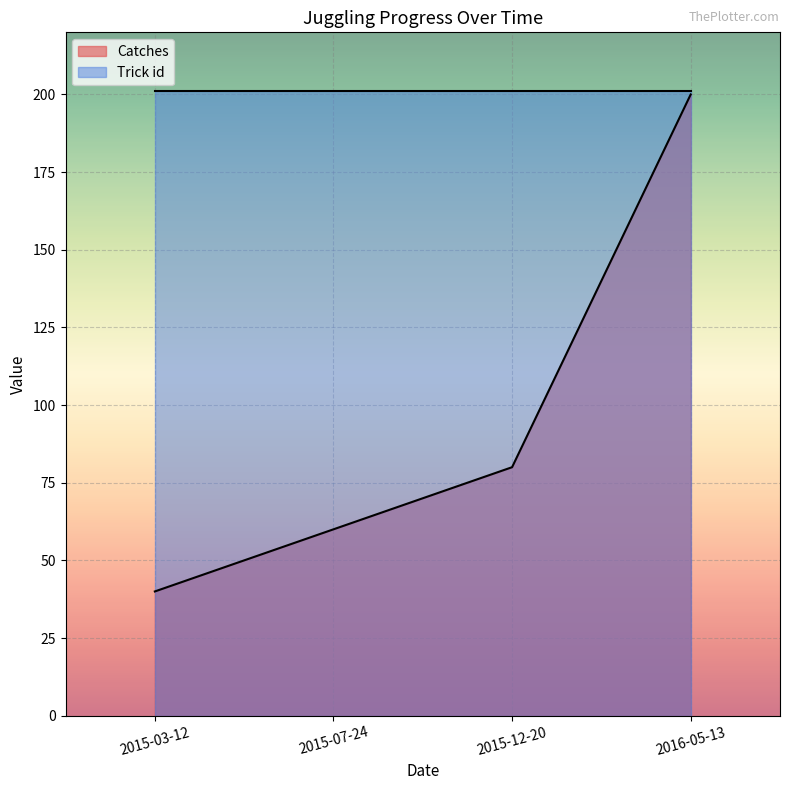

What is the average value?

95